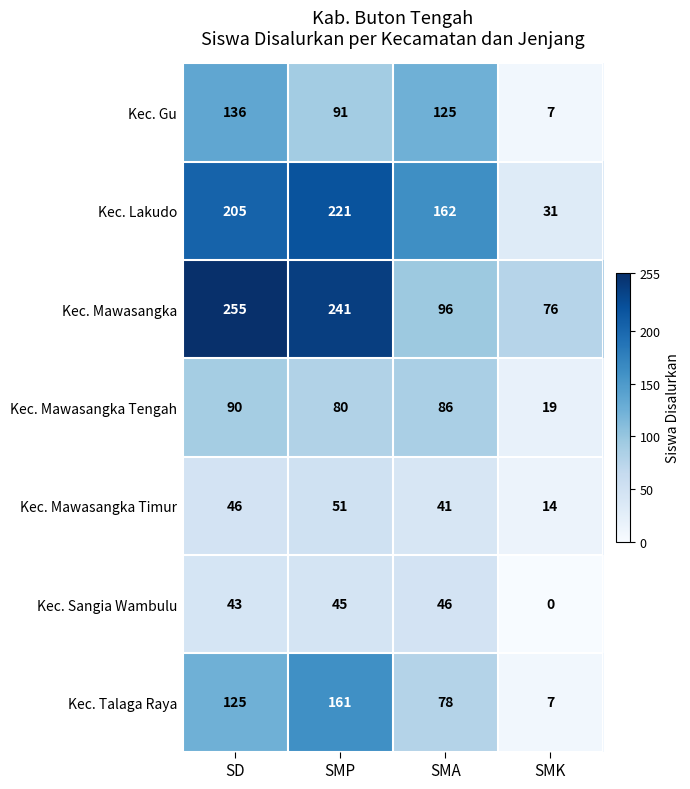

The value of Kec. Mawasangka at SMA is 96. True or false?

True